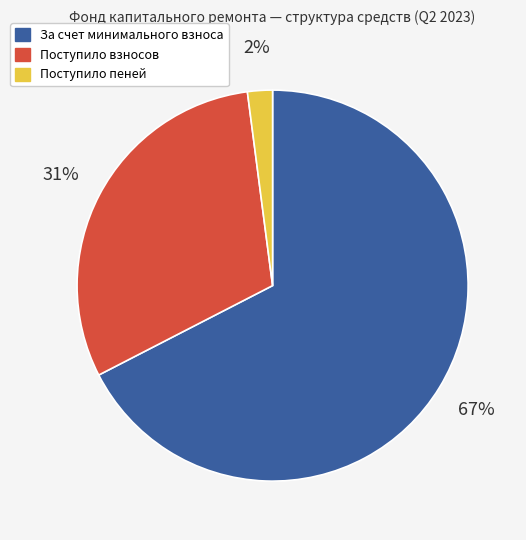

The Поступило пеней slice represents 7% of the pie. True or false?

False